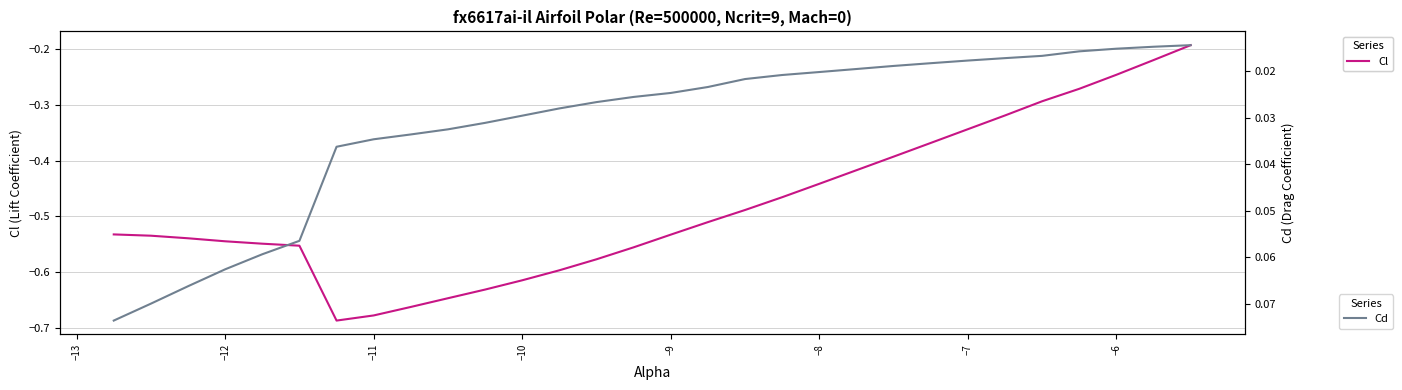

The Cl series shows -0.9 at −11. True or false?

False